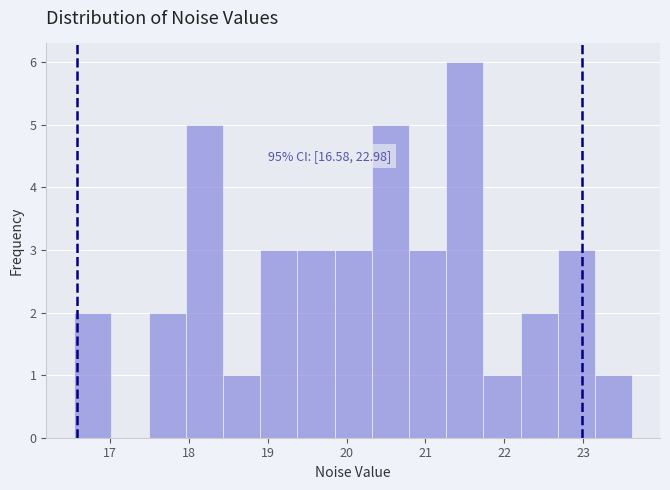

Which range on the x-axis has the tallest bar?

21.3 to 21.7